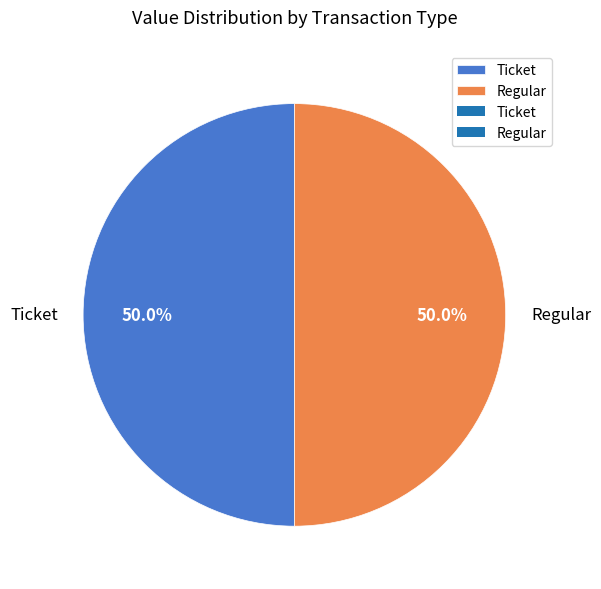

Is it true that Ticket is 1% of the pie?

False